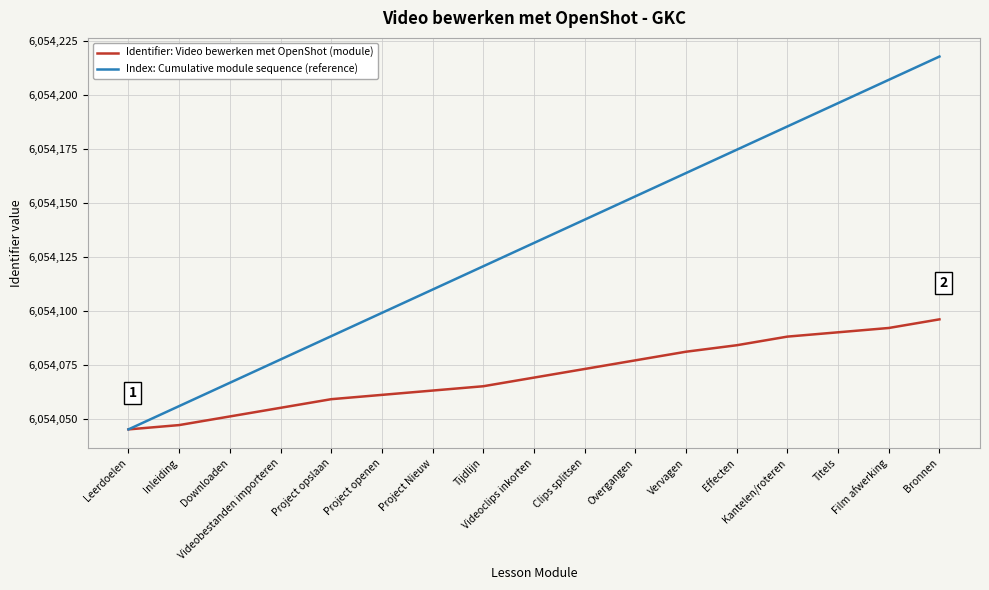

Rank the series by their maximum value, from lowest to highest.

Identifier: Video bewerken met OpenShot (module), Index: Cumulative module sequence (reference)